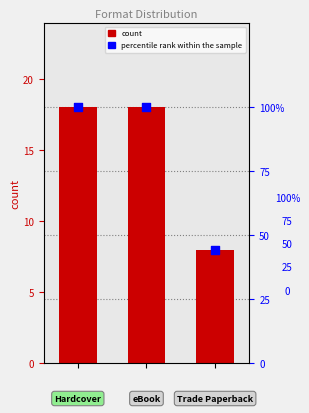

What are all the series names shown in the legend?

count, percentile rank within the sample